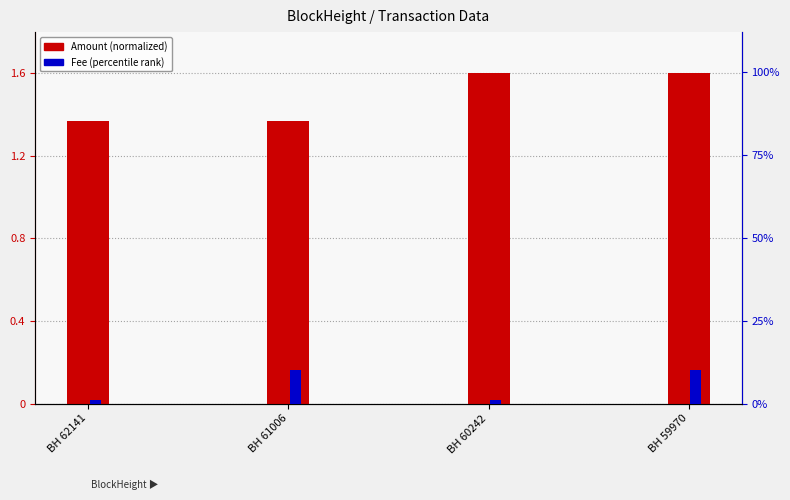

How many bars are there in each group?

2